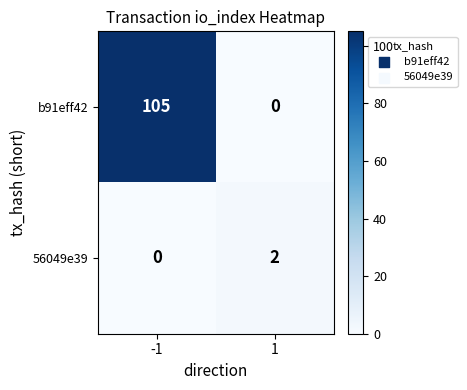

At 1, list the series in order from largest to smallest.

56049e39, b91eff42